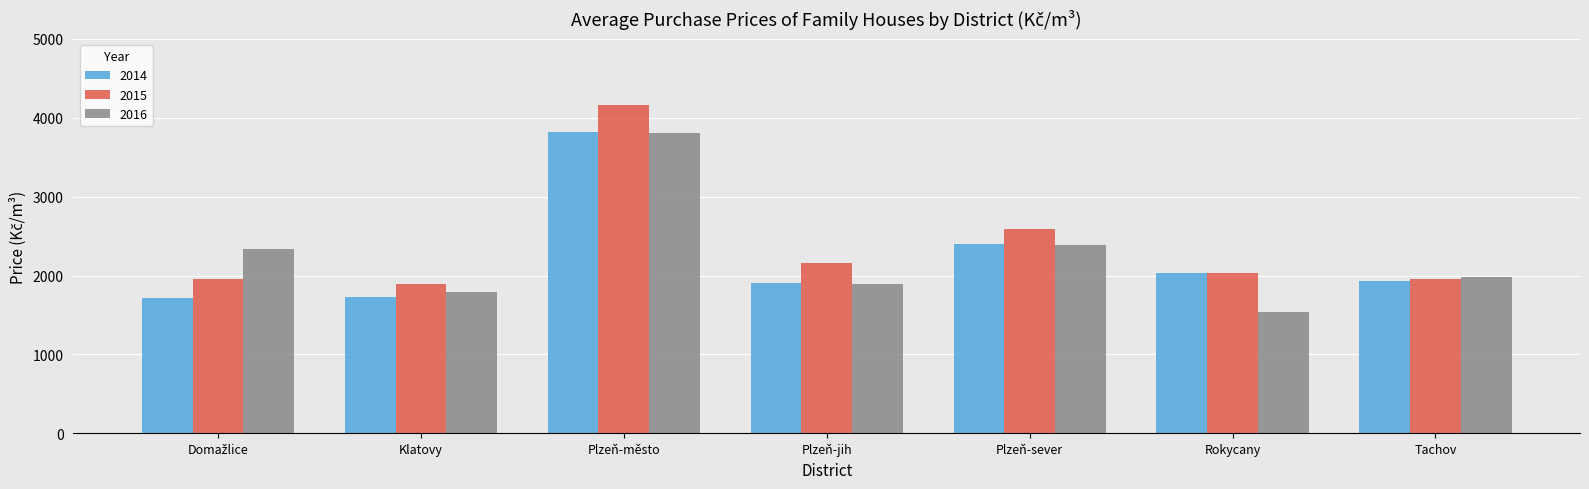

How many groups of bars are there?

7